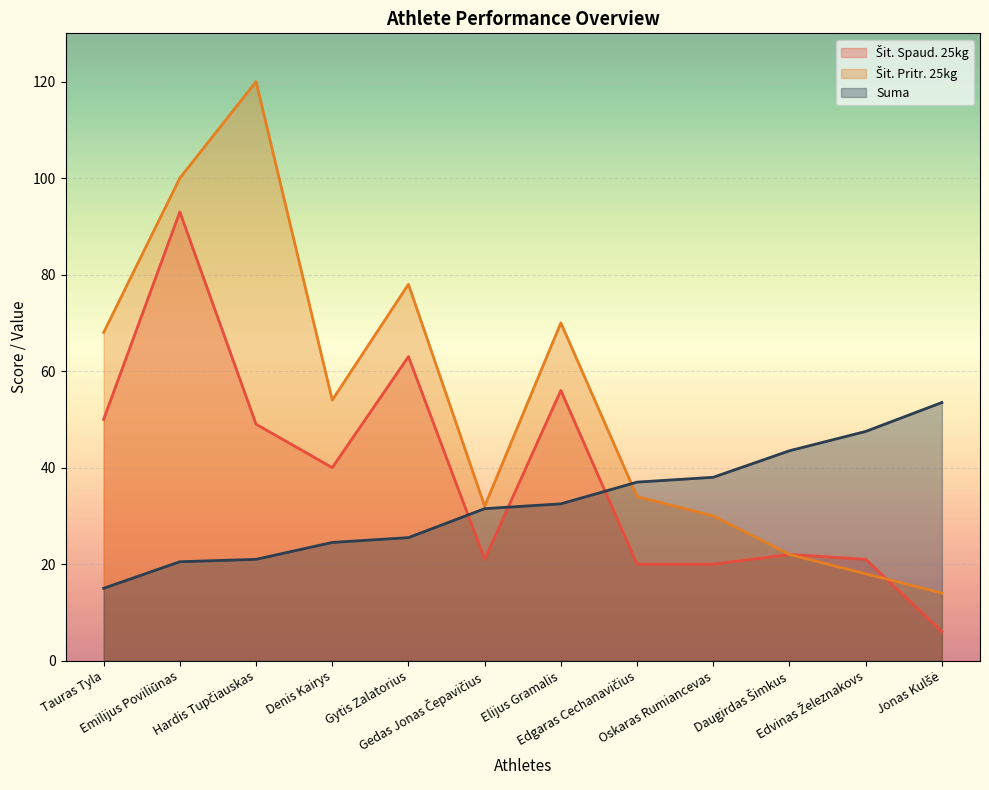

What is the minimum value for Suma?

15.0